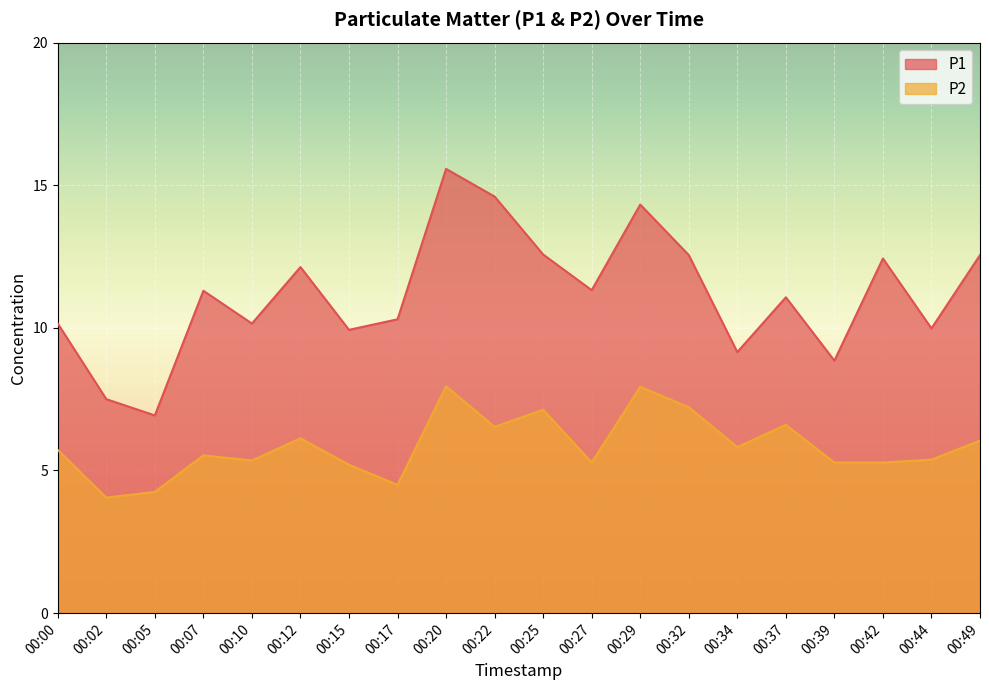

Count the number of data series in this chart.

2